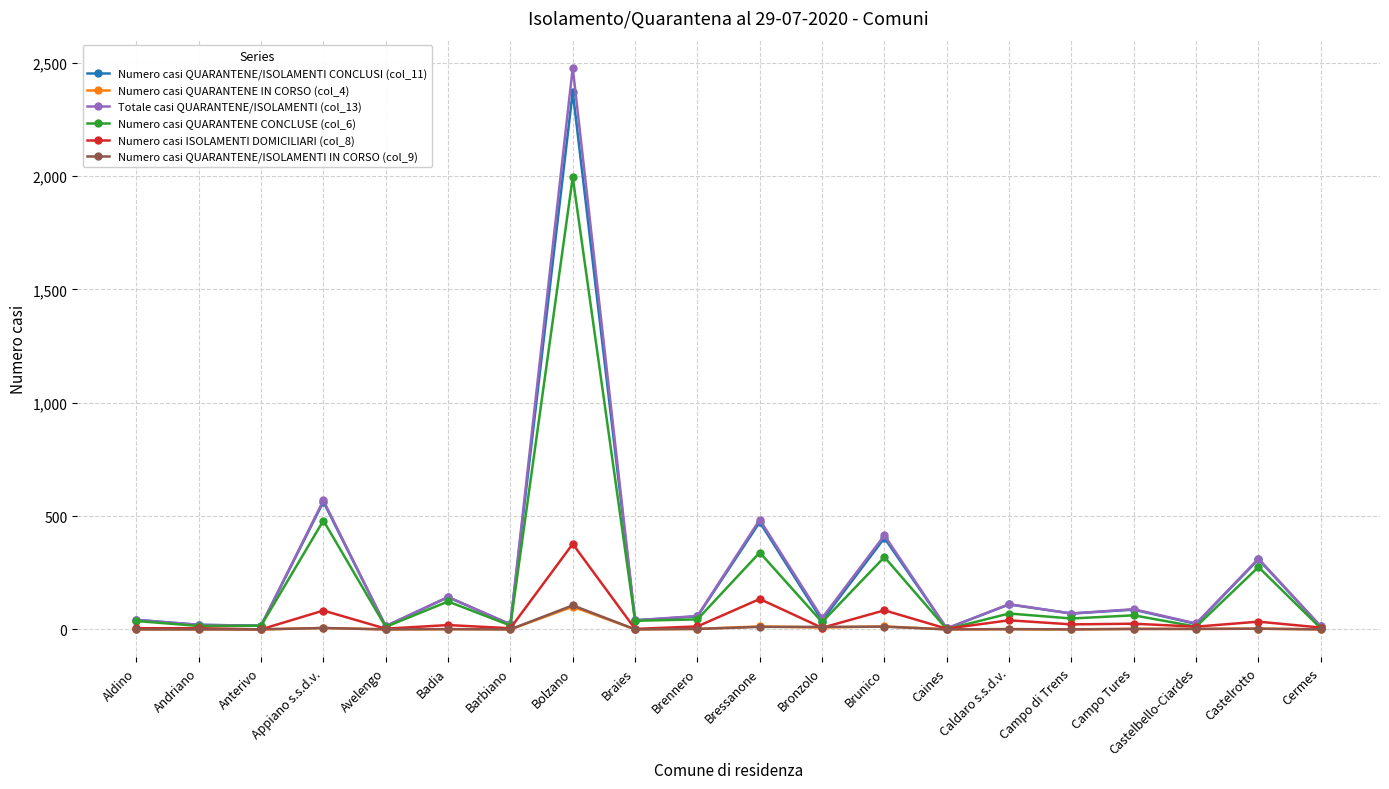

True or false: Totale casi QUARANTENE/ISOLAMENTI (col_13) has more than 2 interior local peaks.

True